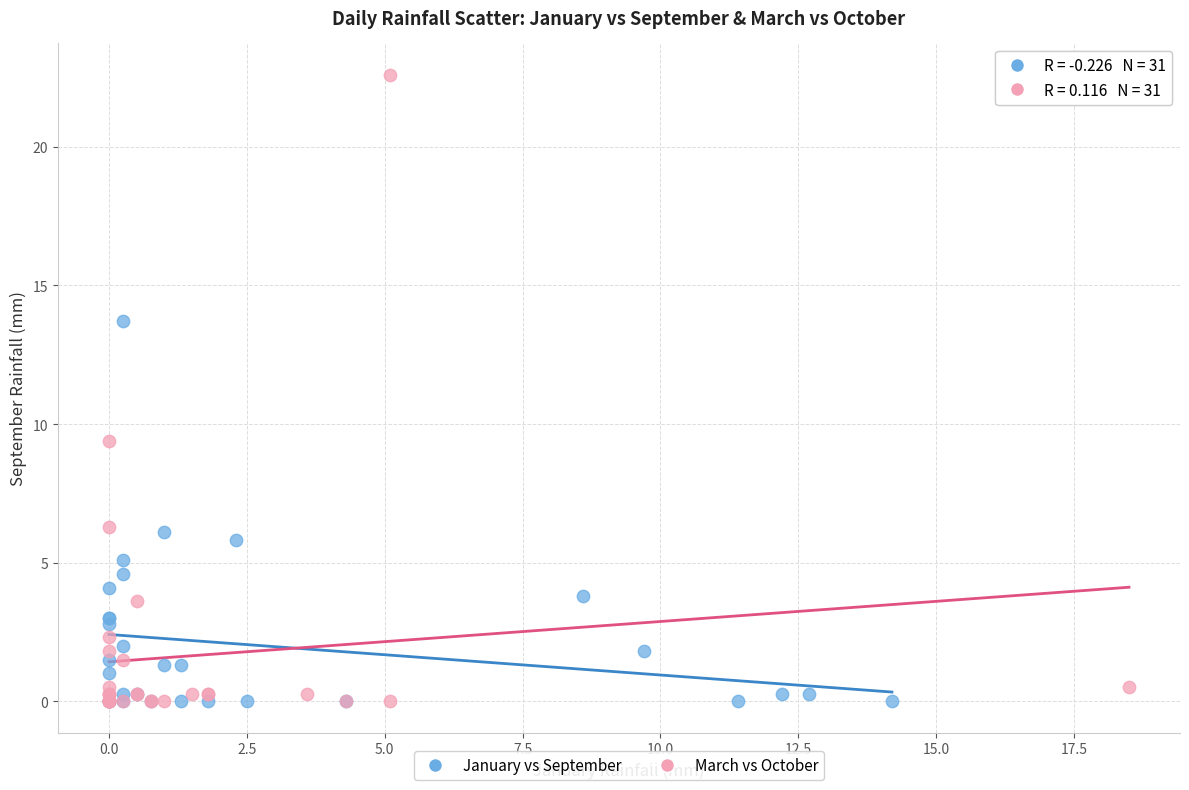

Which series has the widest spread of Y values?

March vs October